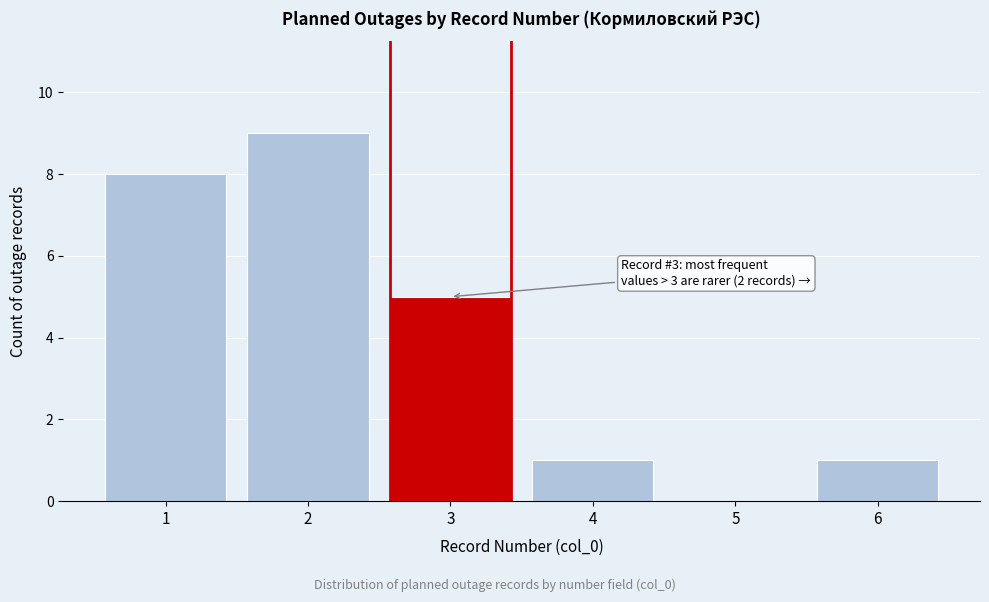

Reading left to right, list all the values displayed in this chart.

1=8	2=9	3=5	4=1	5=0	6=1